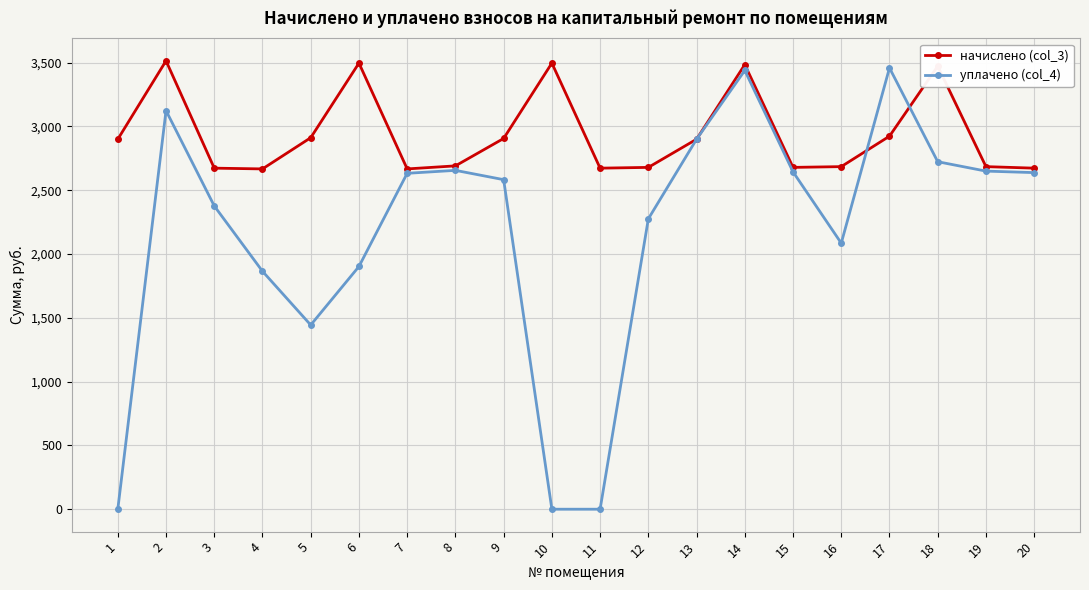

Is this an area chart (filled region under the line)?

No